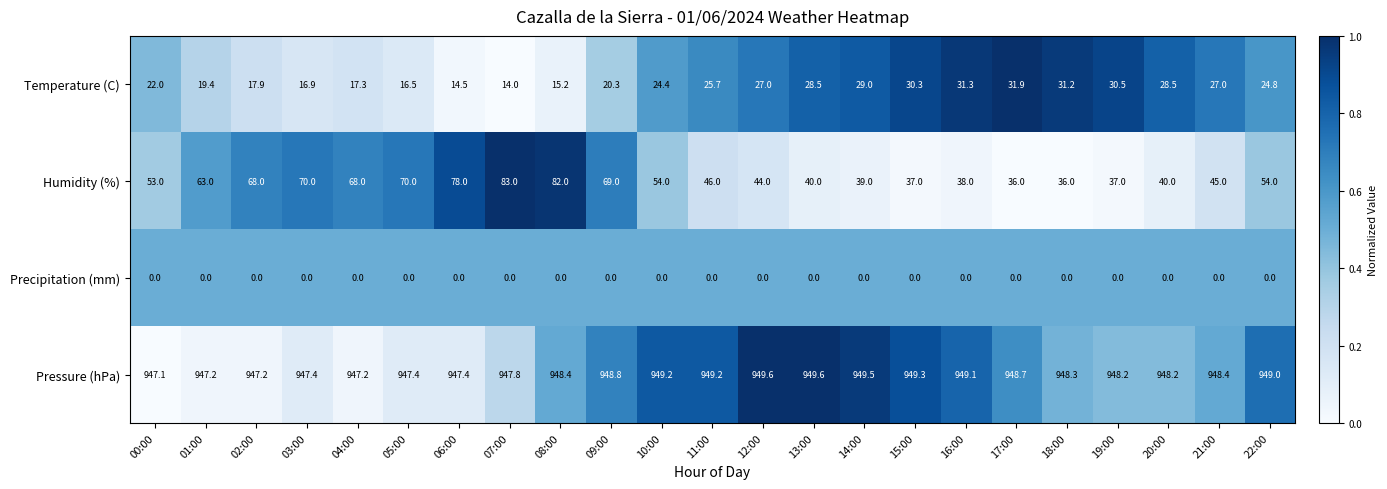

What is the maximum value shown in the chart?

949.6